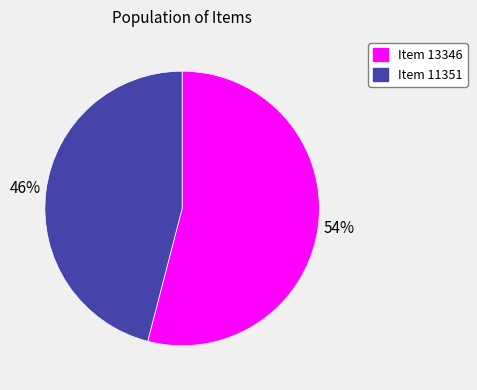

To the nearest percent, what is the combined percentage of Item 13346 and Item 11351?

100%